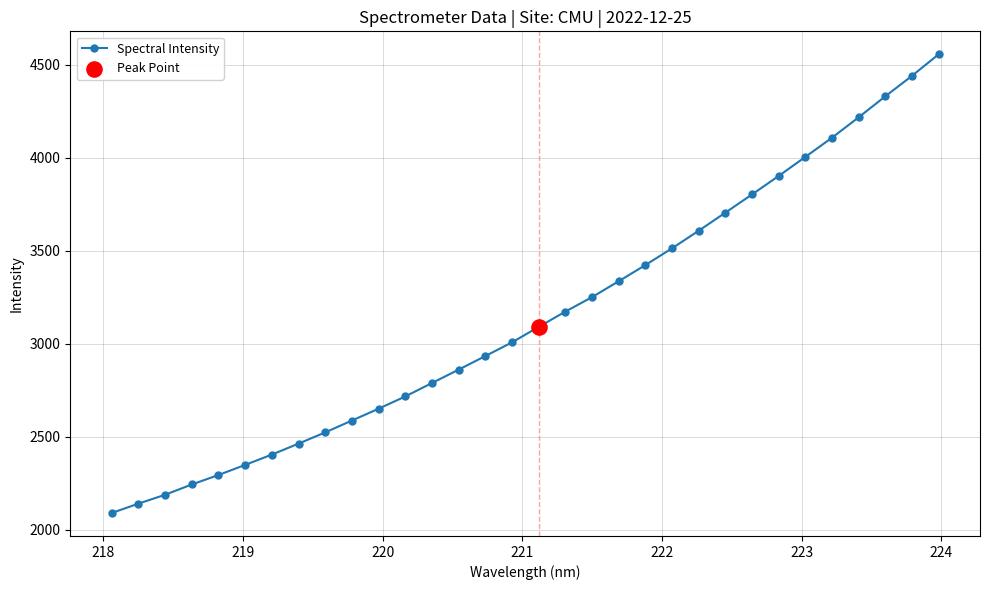

What is the difference between the second highest and minimum values?

2349.3